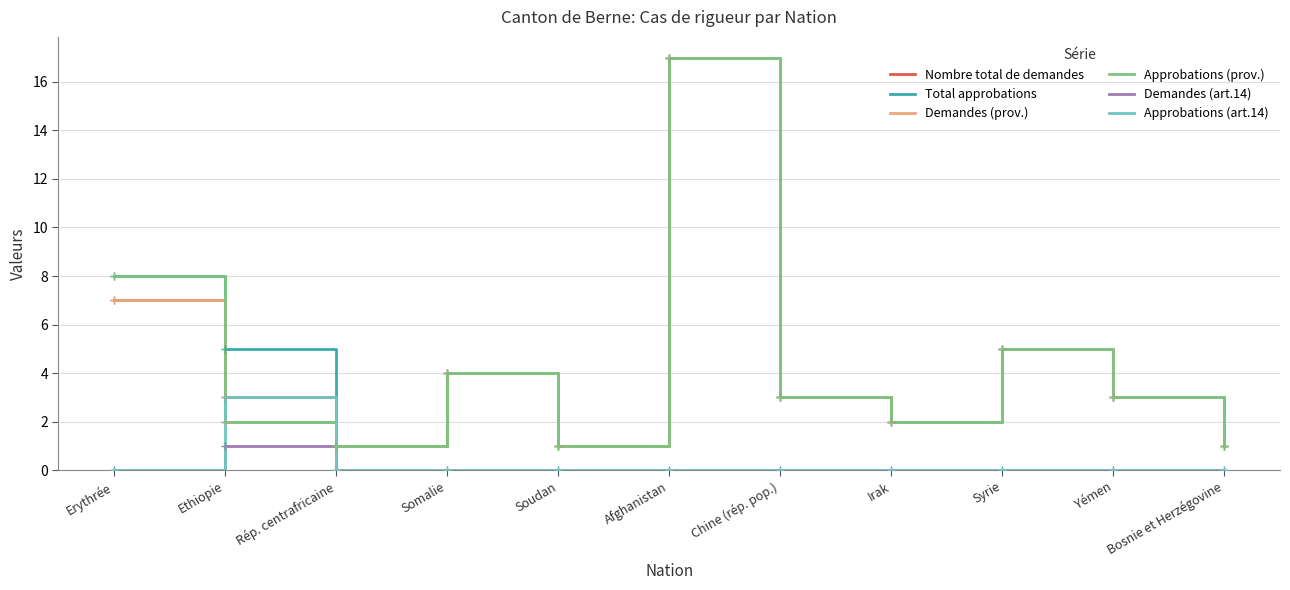

Is the value of Approbations (art.14) at Irak greater than the value of Nombre total de demandes at Chine (rép. pop.)?

No